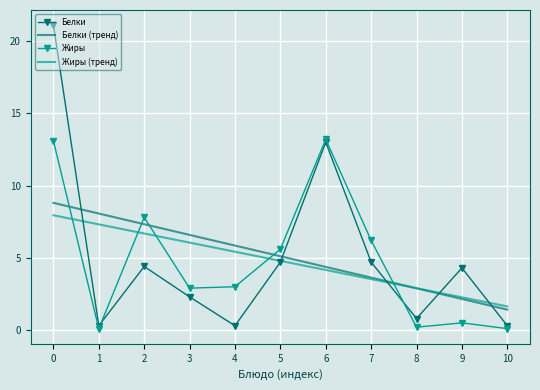

What is the difference between the Жиры (тренд) values at 9 and 8?

0.6